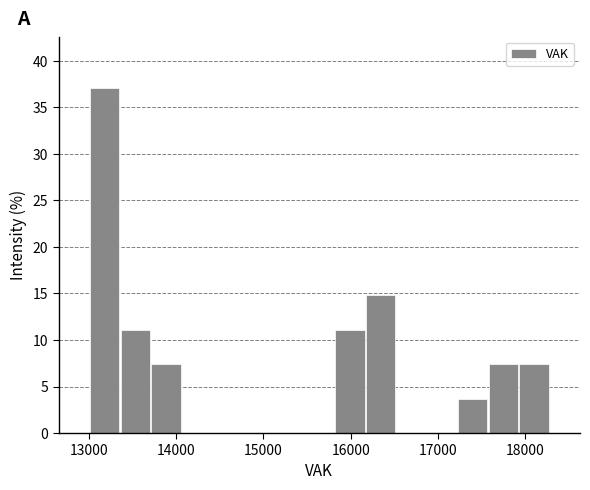

Read against the x-axis, roughly where is the centre of the tallest bar?

13200